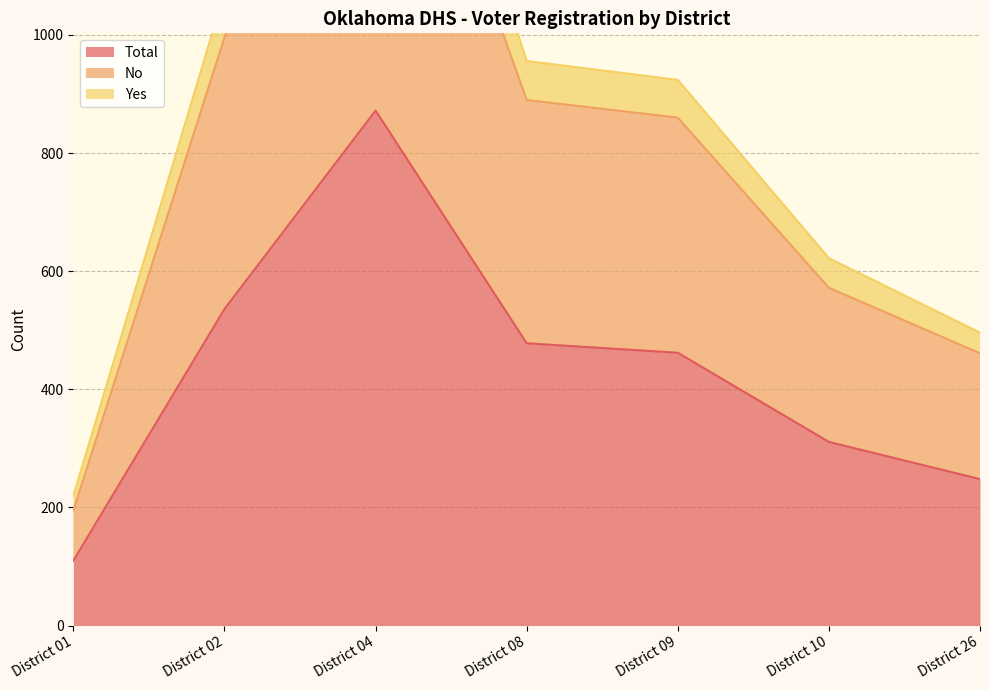

At which label does Yes first exceed 924?

District 02